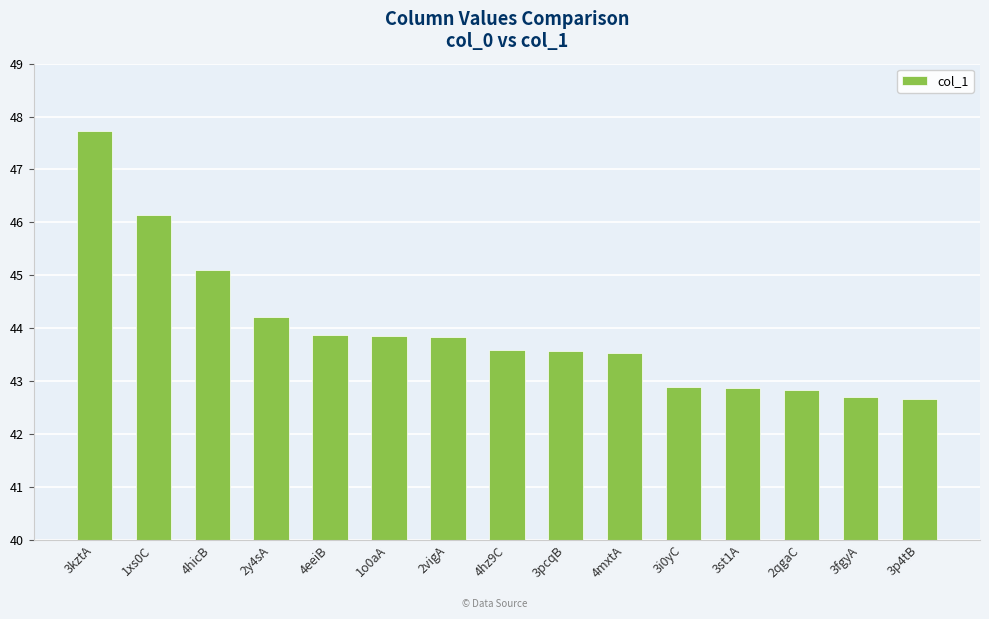

Does the chart contain any negative values?

No